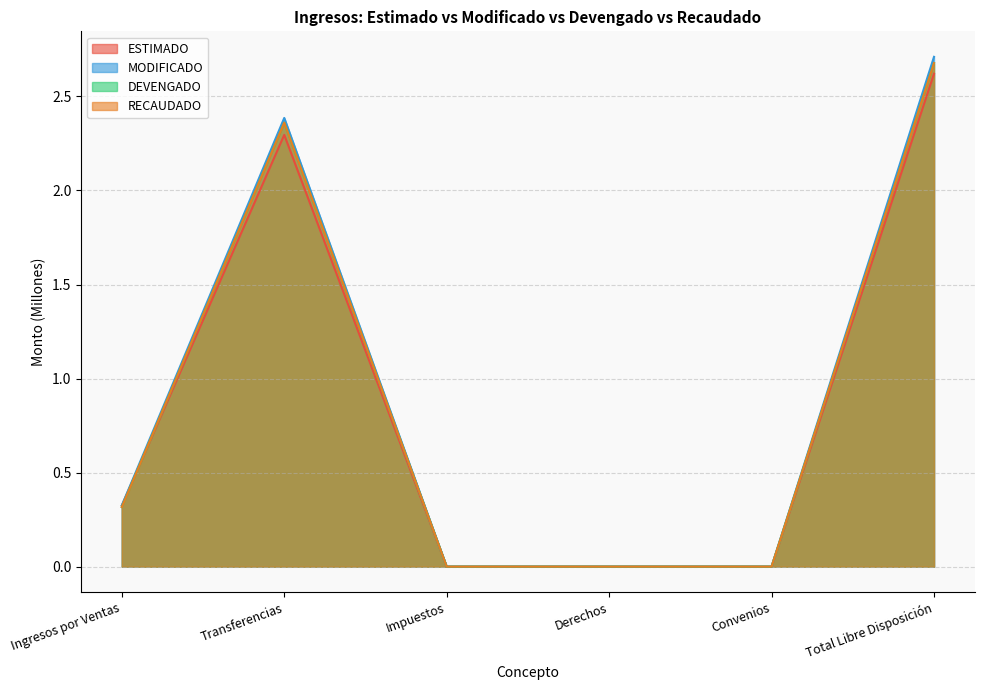

Which series has the largest total across all categories?

MODIFICADO